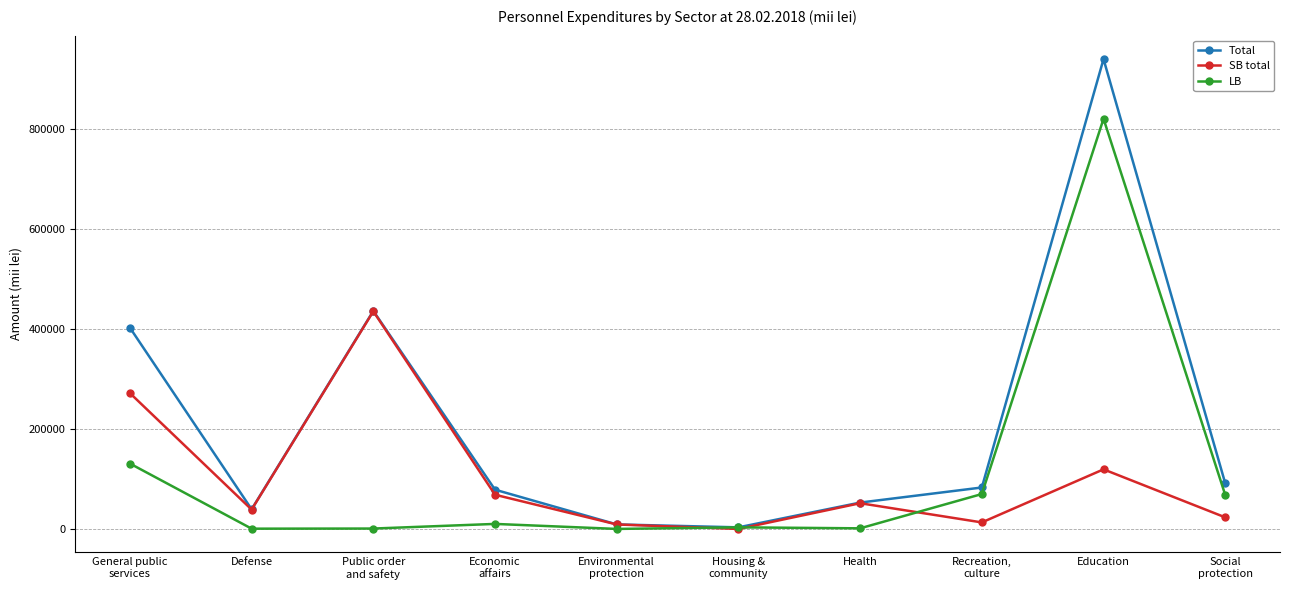

Is this an area chart (filled region under the line)?

No